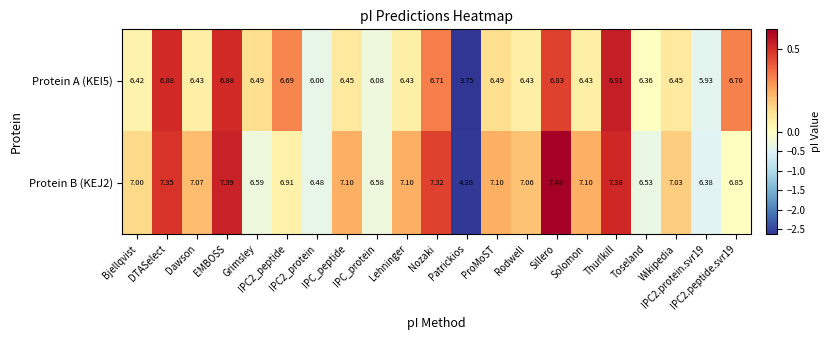

Count the number of categories in the chart.

21